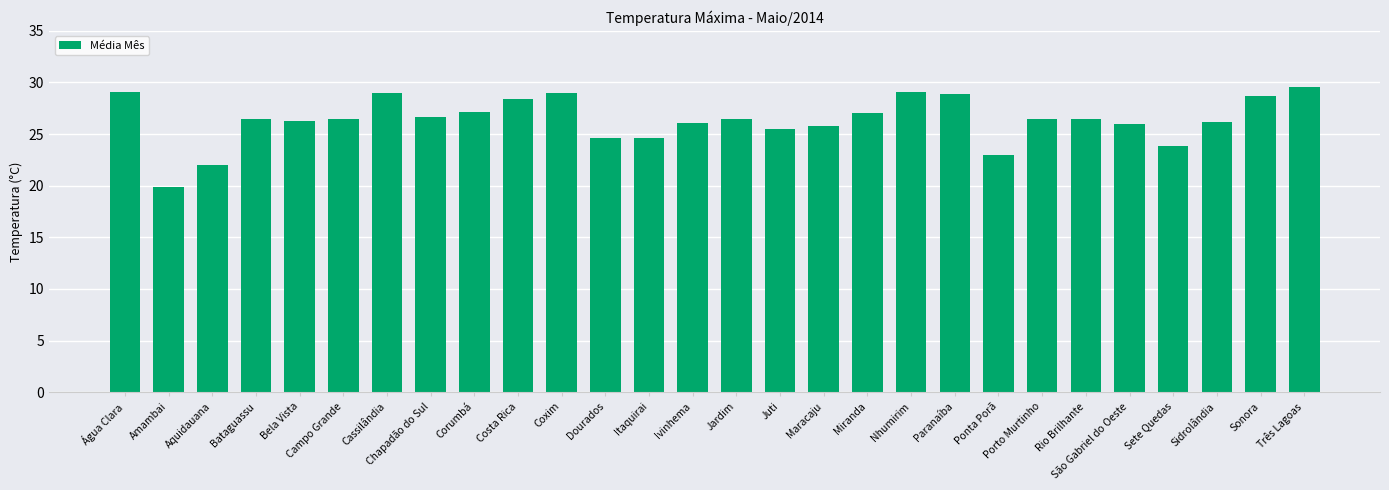

Approximately how many times larger is the value at Ponta Porã compared to Cassilândia?

0.8